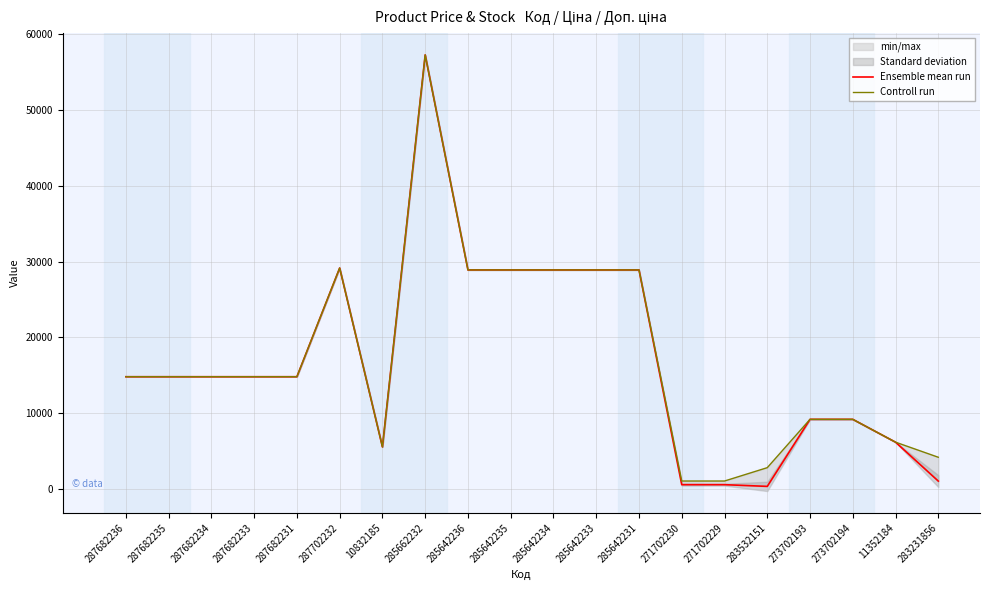

How many values in the Controll run series are below 14817?

8